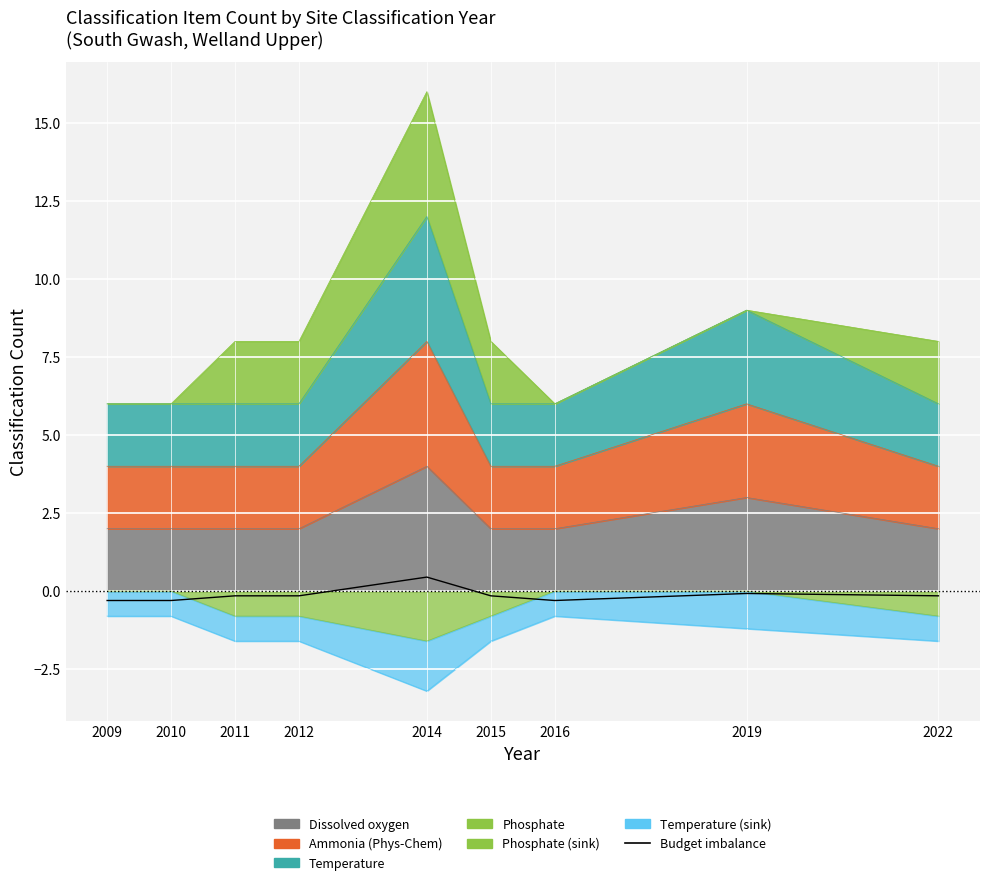

Reading right to left, list all the values displayed in this chart.

2022=-0.1	2019=-0.1	2016=-0.3	2015=-0.1	2014=0.4	2012=-0.1	2011=-0.1	2010=-0.3	2009=-0.3